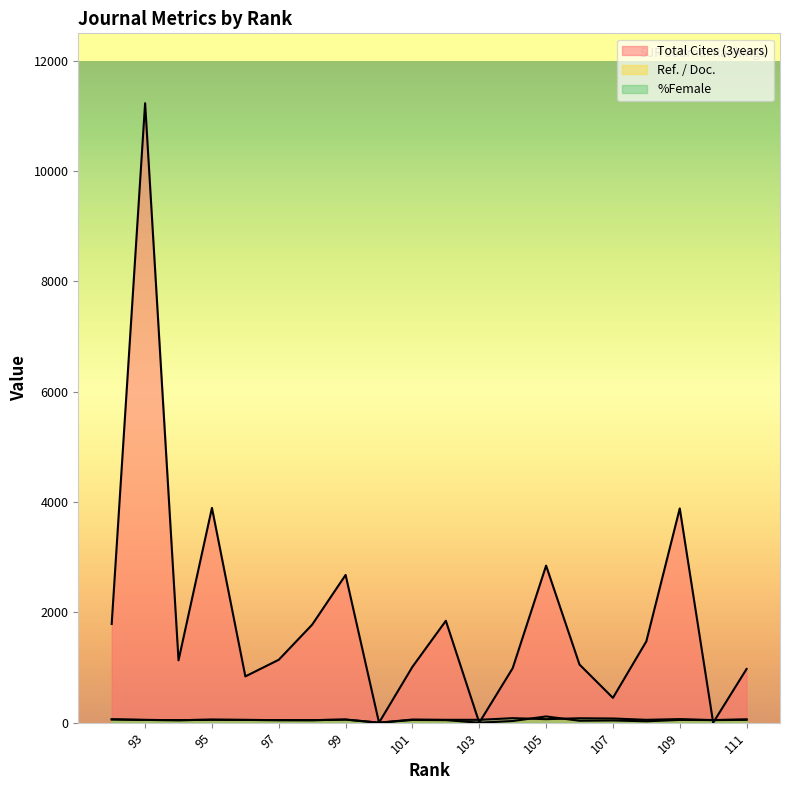

Between which two adjacent categories do %Female and Ref. / Doc. first intersect?

106 and 105